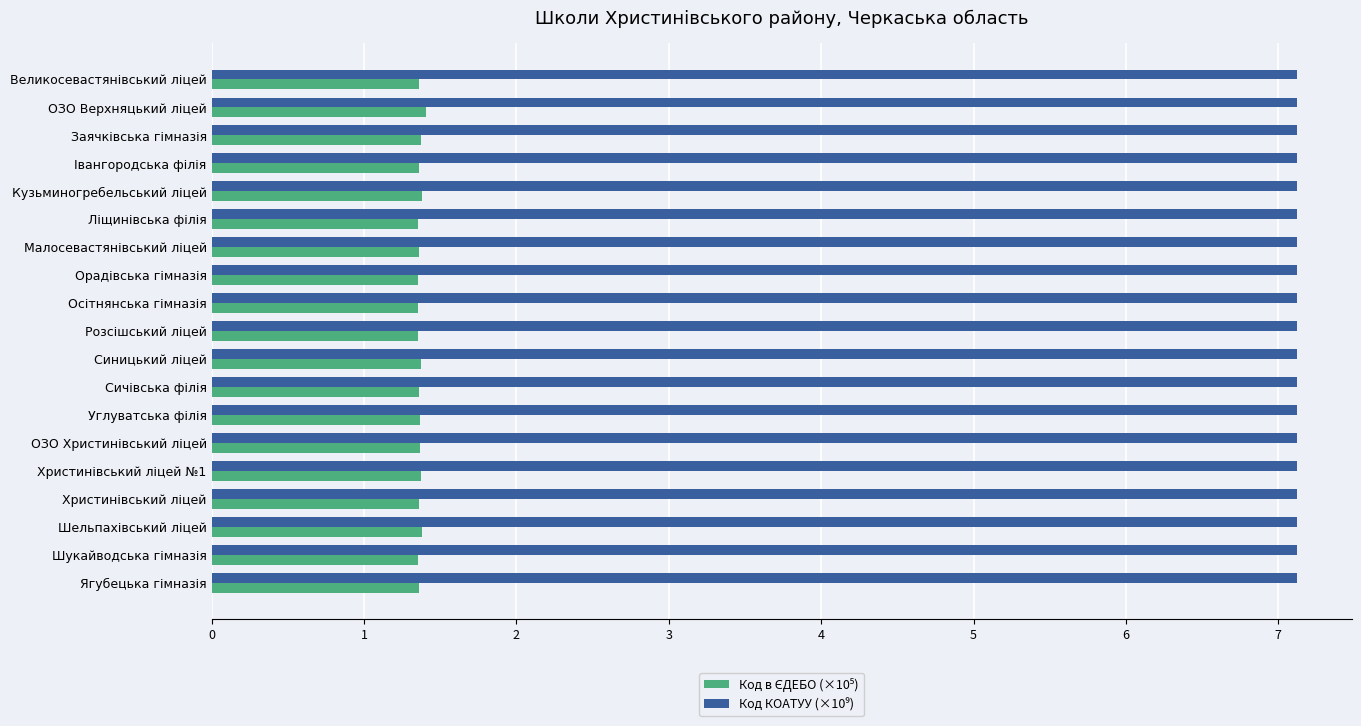

At how many categories does at least one series exceed 2?

19